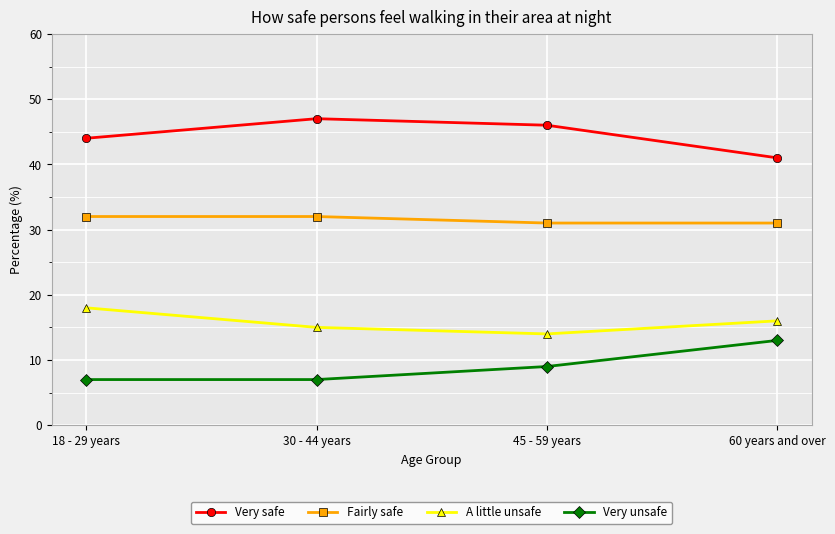

What is the minimum value shown in the chart?

7